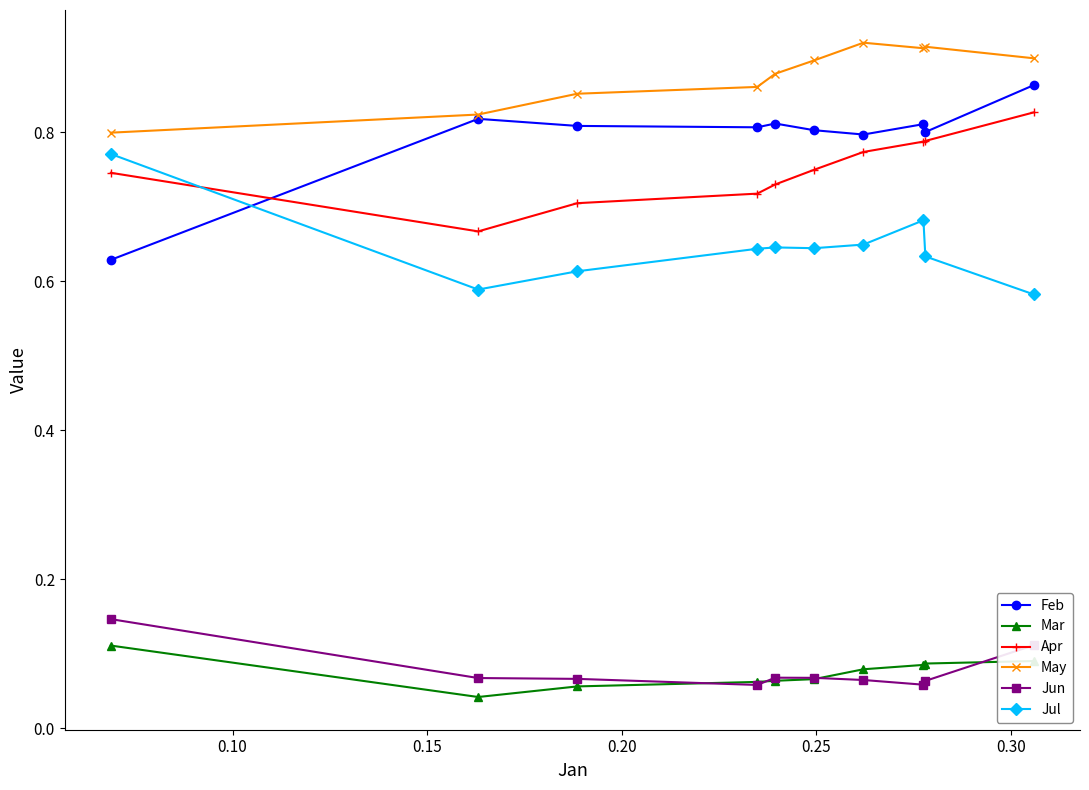

At how many categories does at least one series exceed 0?

10